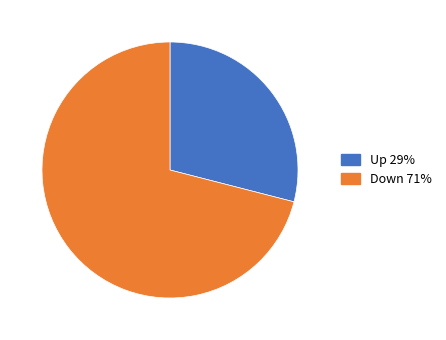

Combined, do Down 71% and Up 29% account for over 50%?

Yes